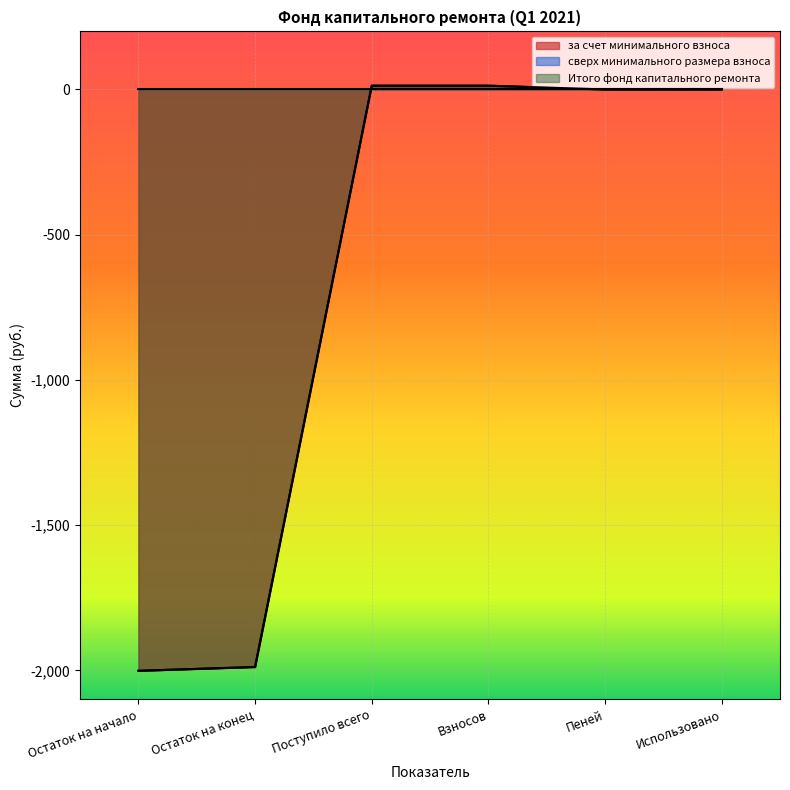

How many values in the за счет минимального взноса series are below 0?

2